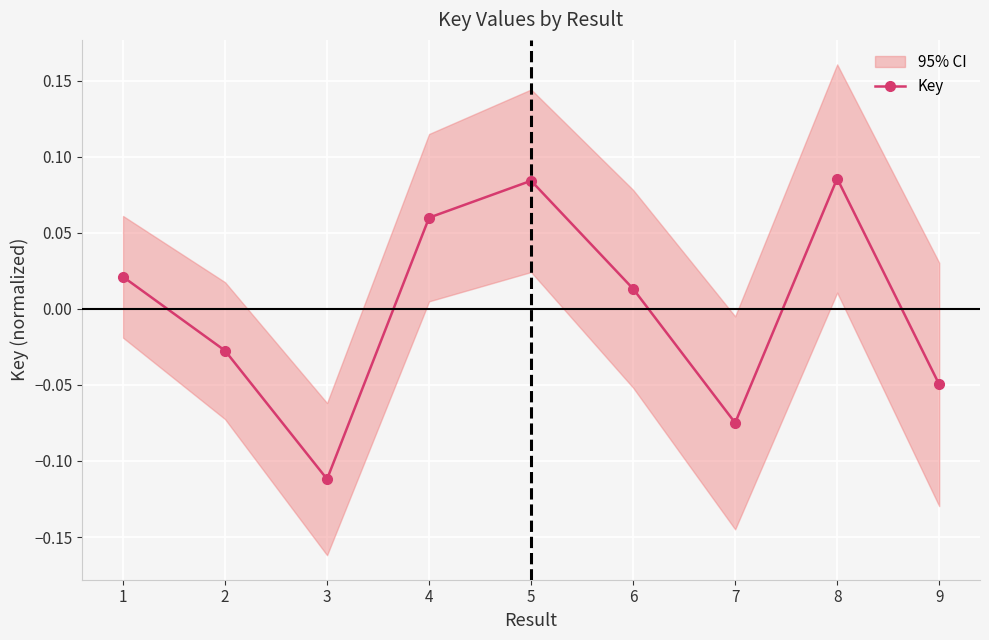

What is the approximate value at 3?

-0.1